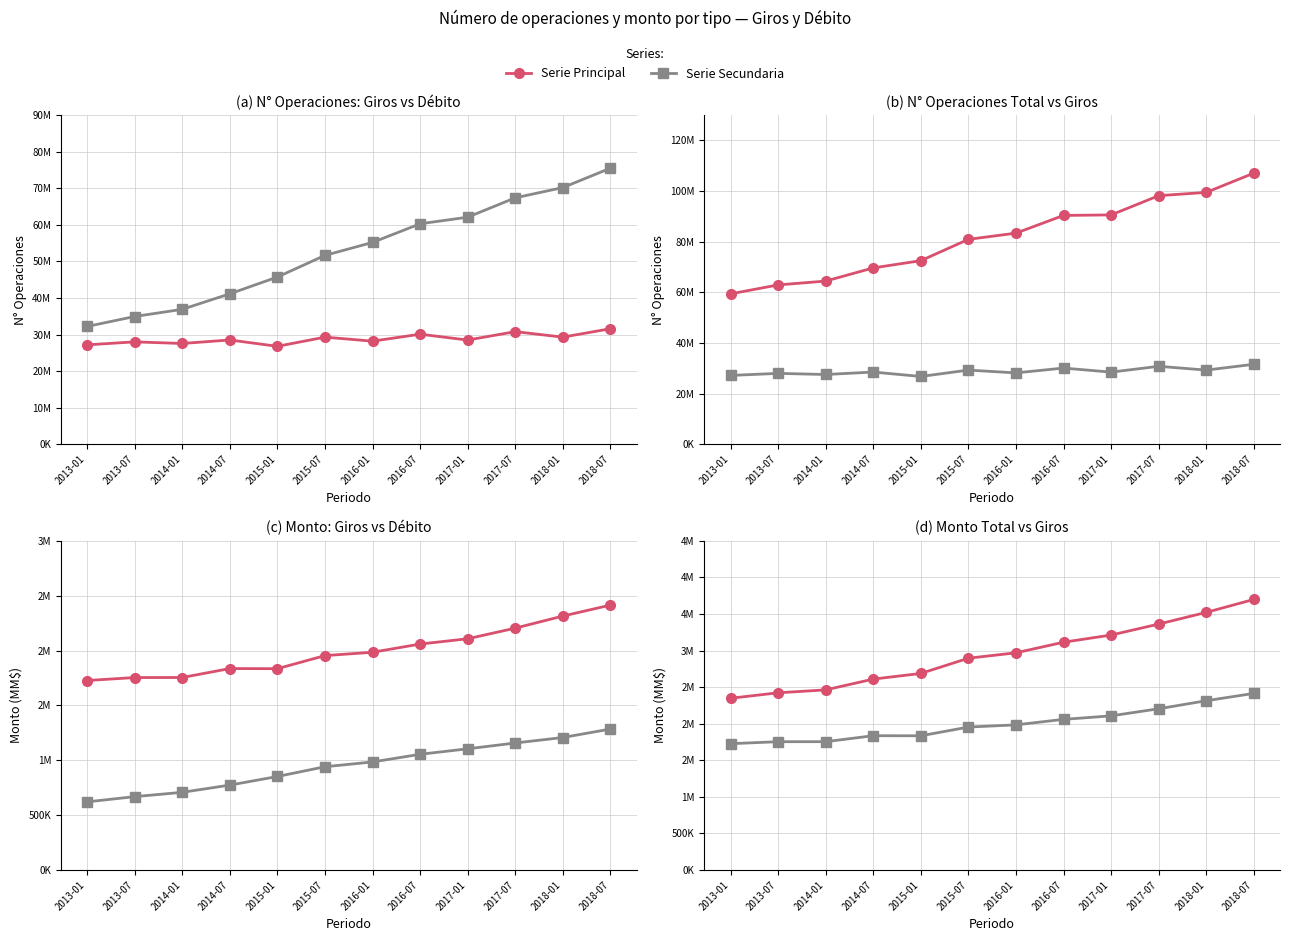

Which category has the lowest value in the N° Op. Trans. Débito series?

2013-01